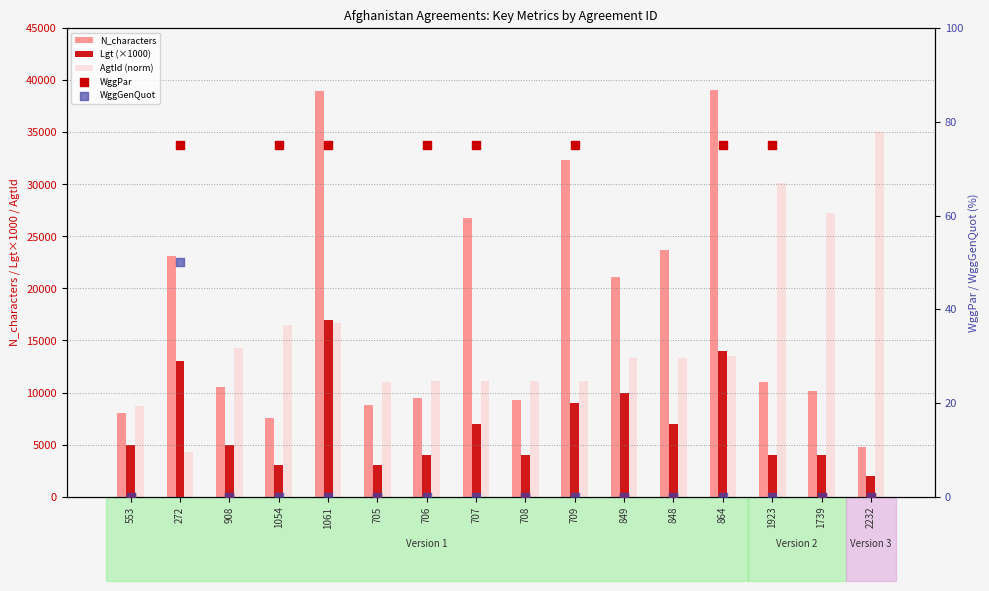

What are all the series names shown in the legend?

N_characters, Lgt (×1000), AgtId (norm), WggPar, WggGenQuot